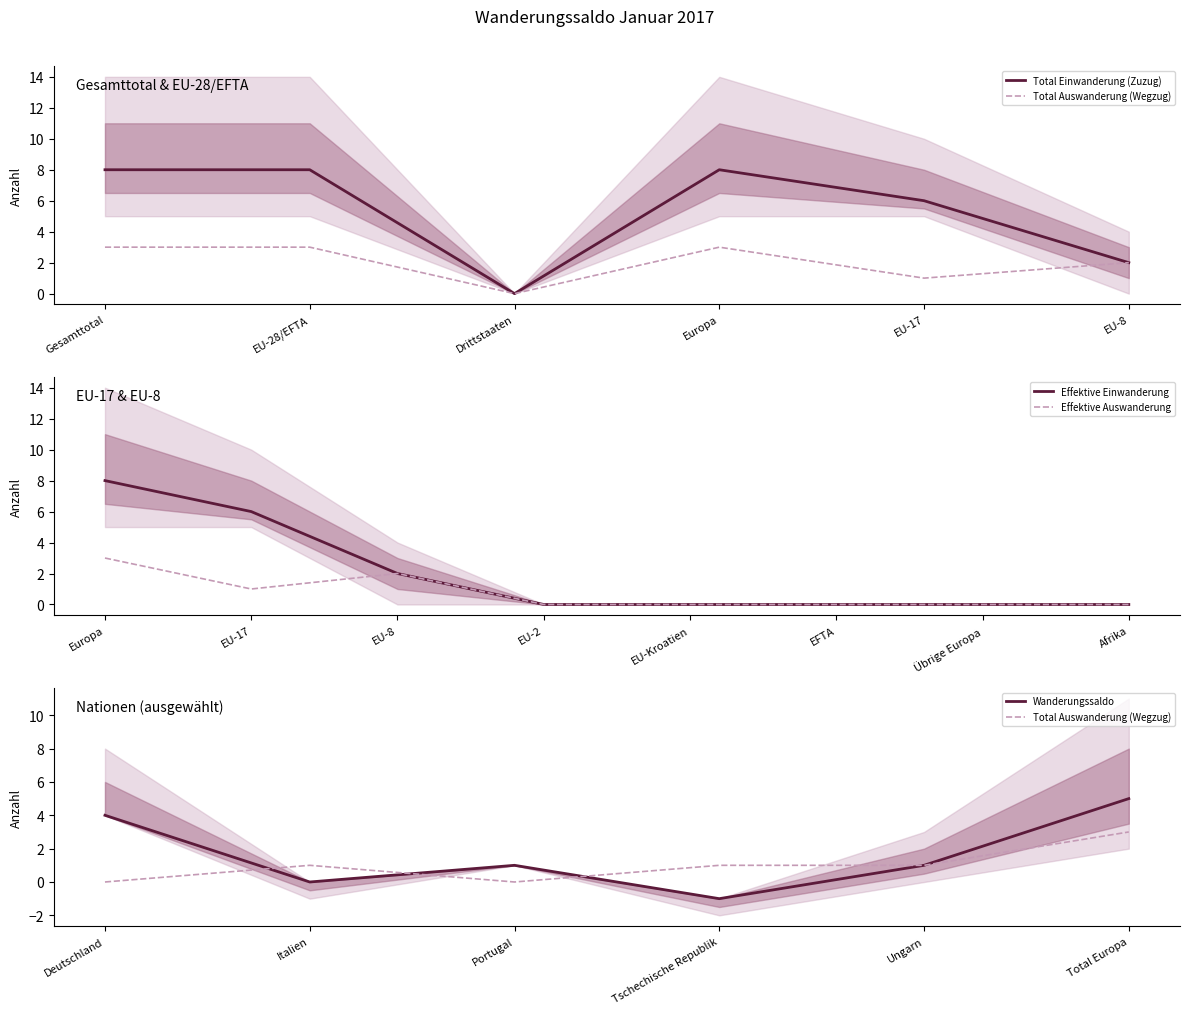

What is the maximum value for Effektive Einwanderung?

8